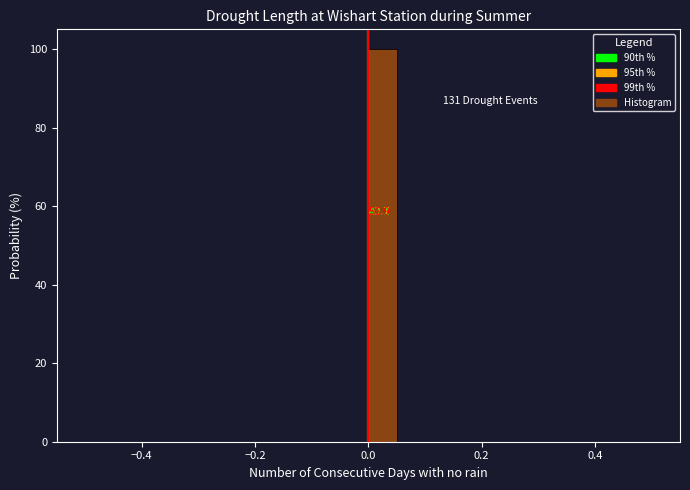

Around what value on the x-axis is the tallest bar? Give the approximate position of its centre, as read against the axis.

0.02